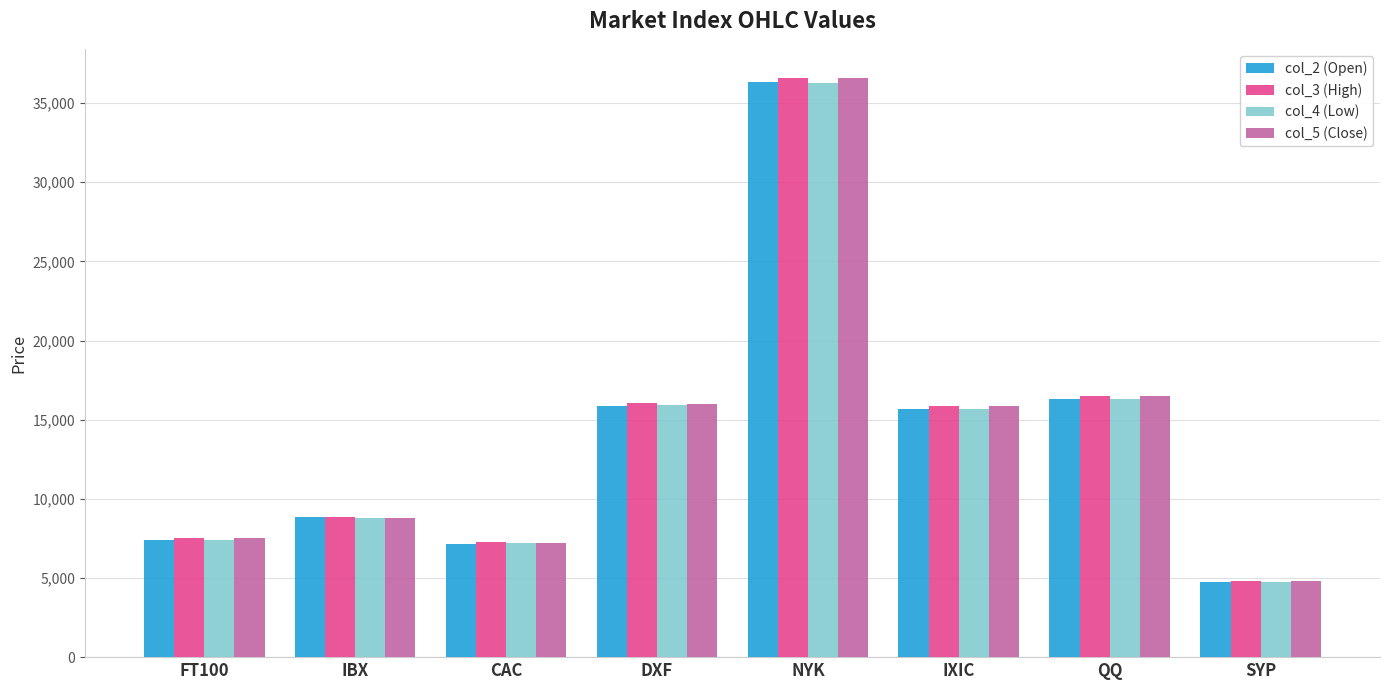

Where does the col_5 (Close) series first go above 15832?

DXF